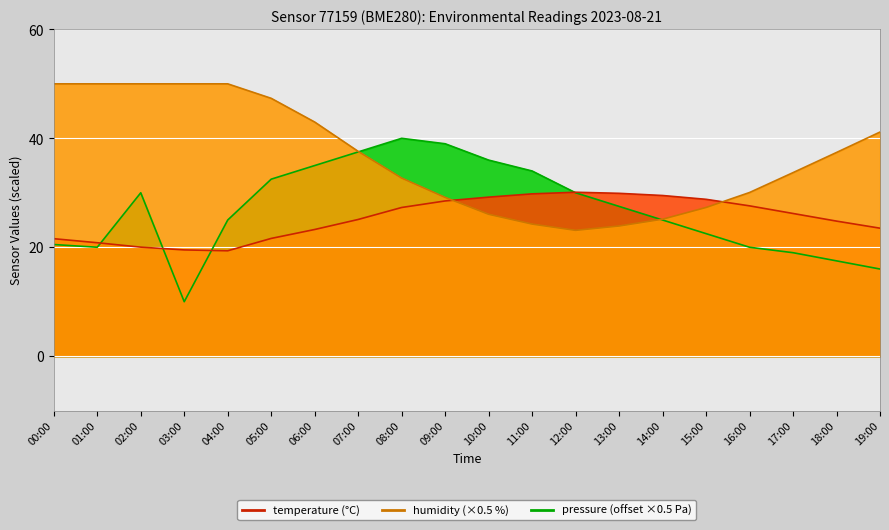

What is the value of the humidity point at the 19th from the left?

37.4